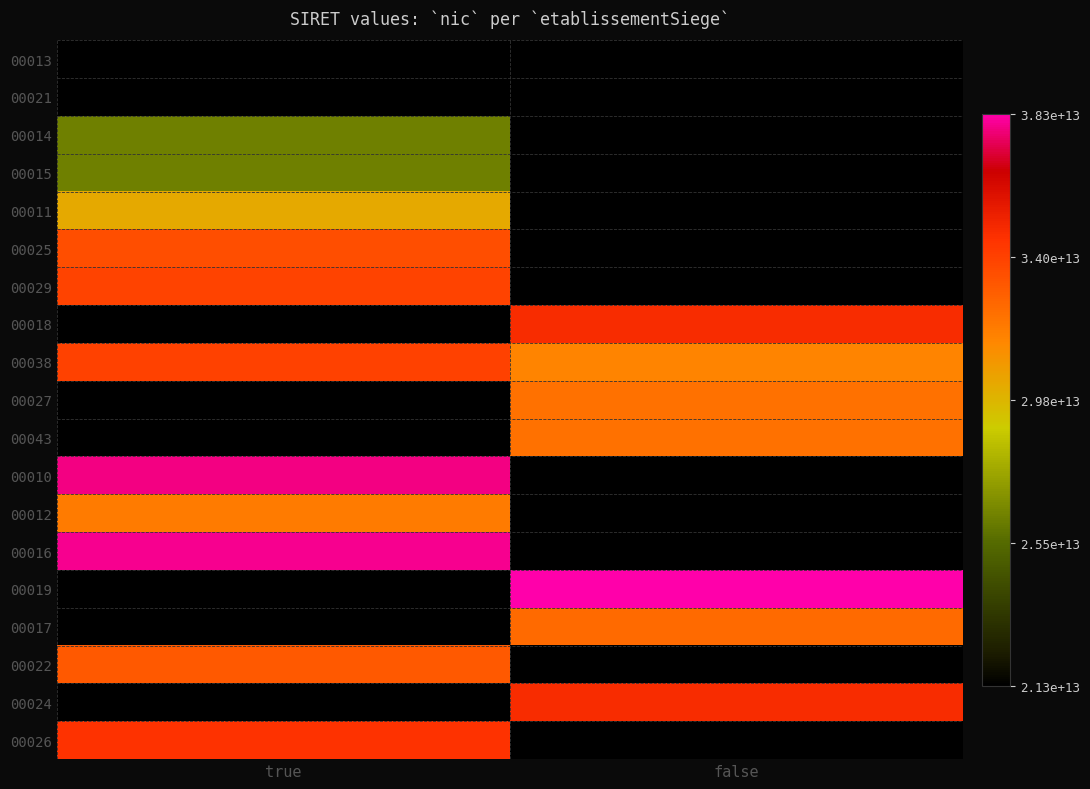

Which series has the largest total across all categories?

00038